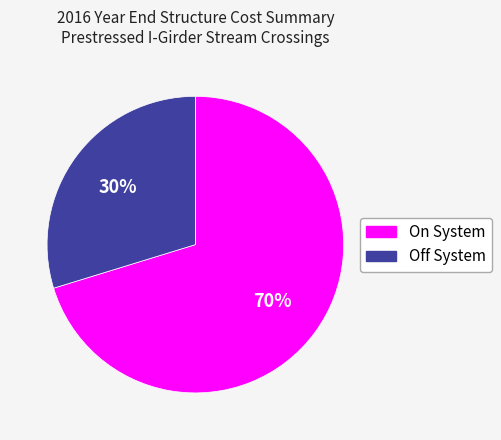

Which has a higher value, Off System or On System?

On System